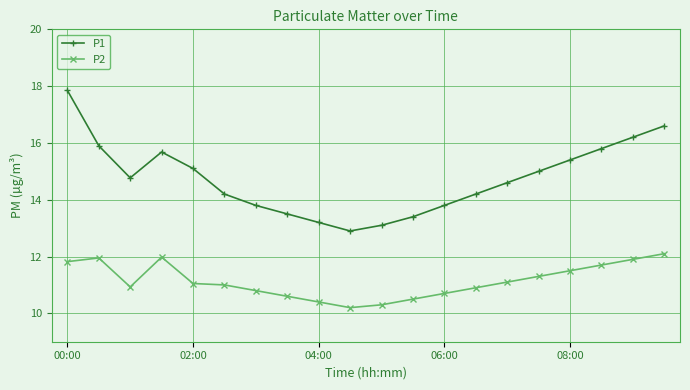

Which series has the largest range (max minus min)?

P1